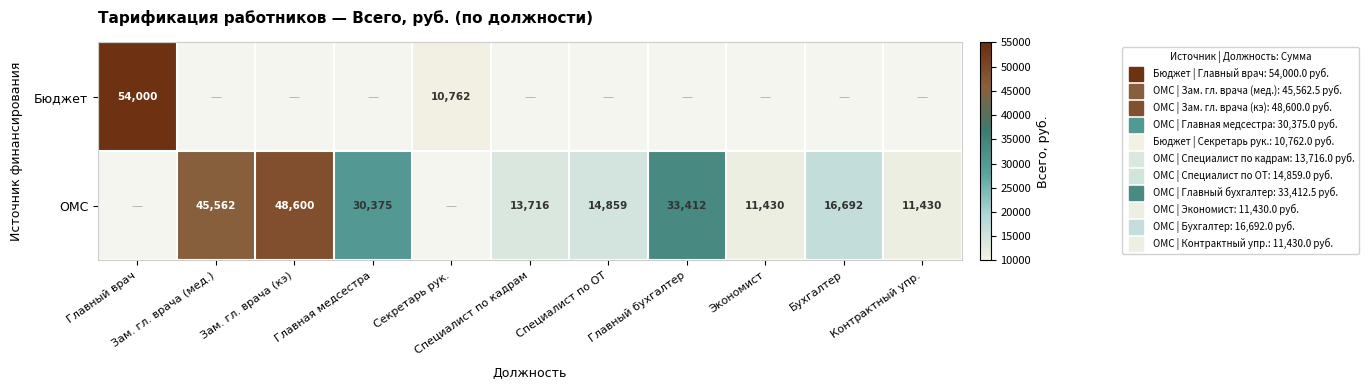

What is the lowest value of the Бюджет series?

10762.0